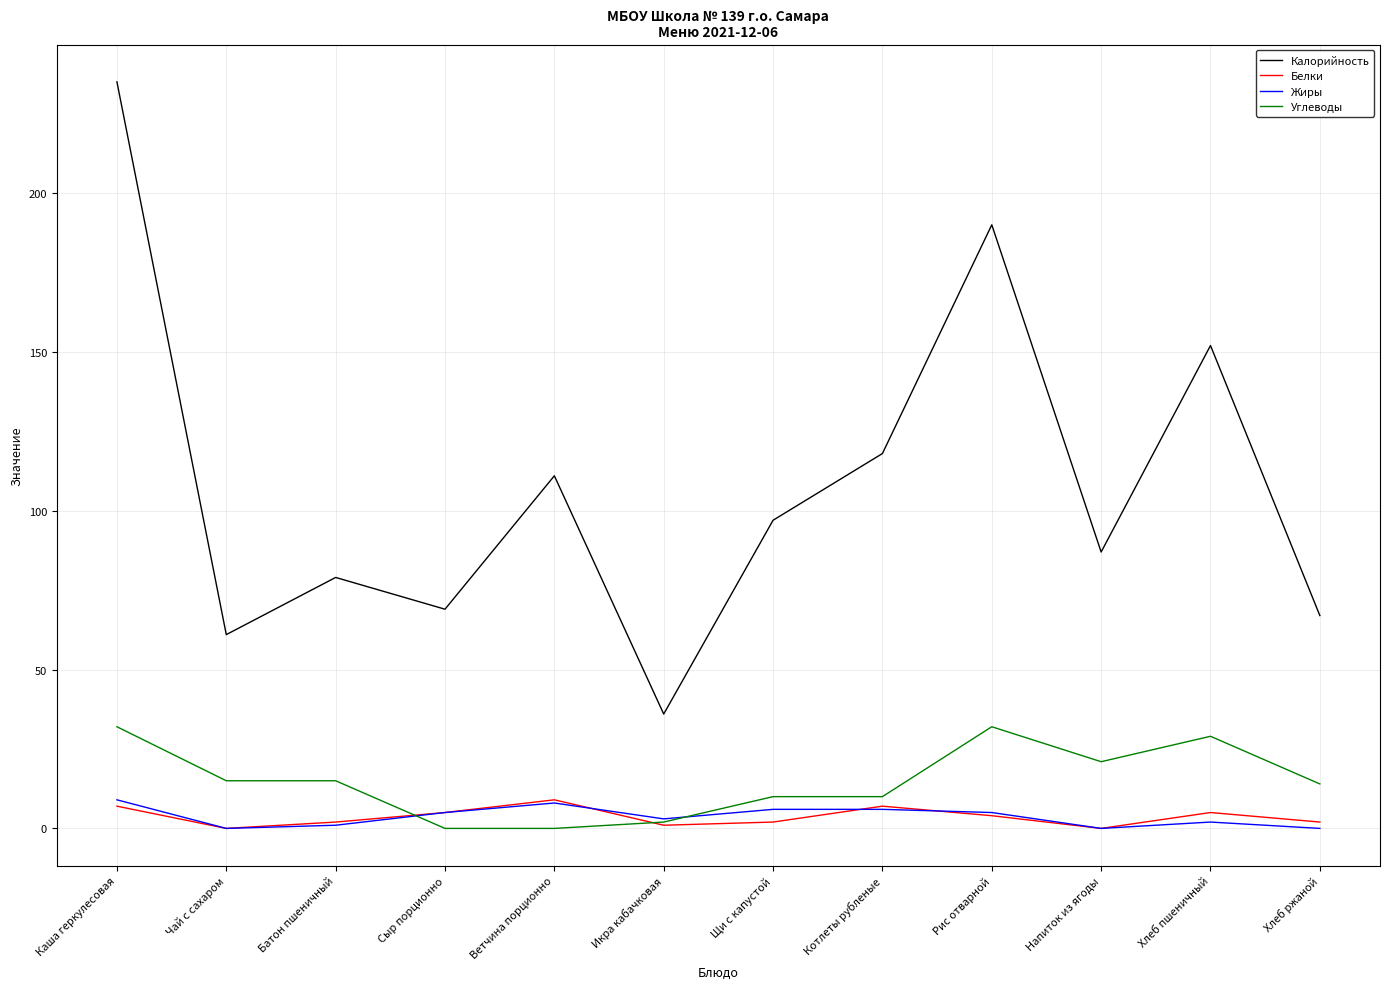

Which series changed the most between Каша геркулесовая and Чай с сахаром?

Калорийность